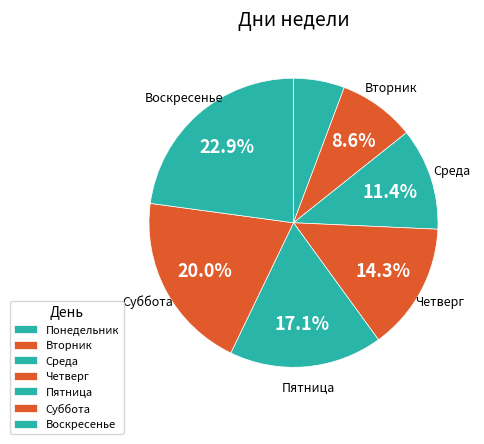

Do Среда and Воскресенье together represent more than half of the pie?

No